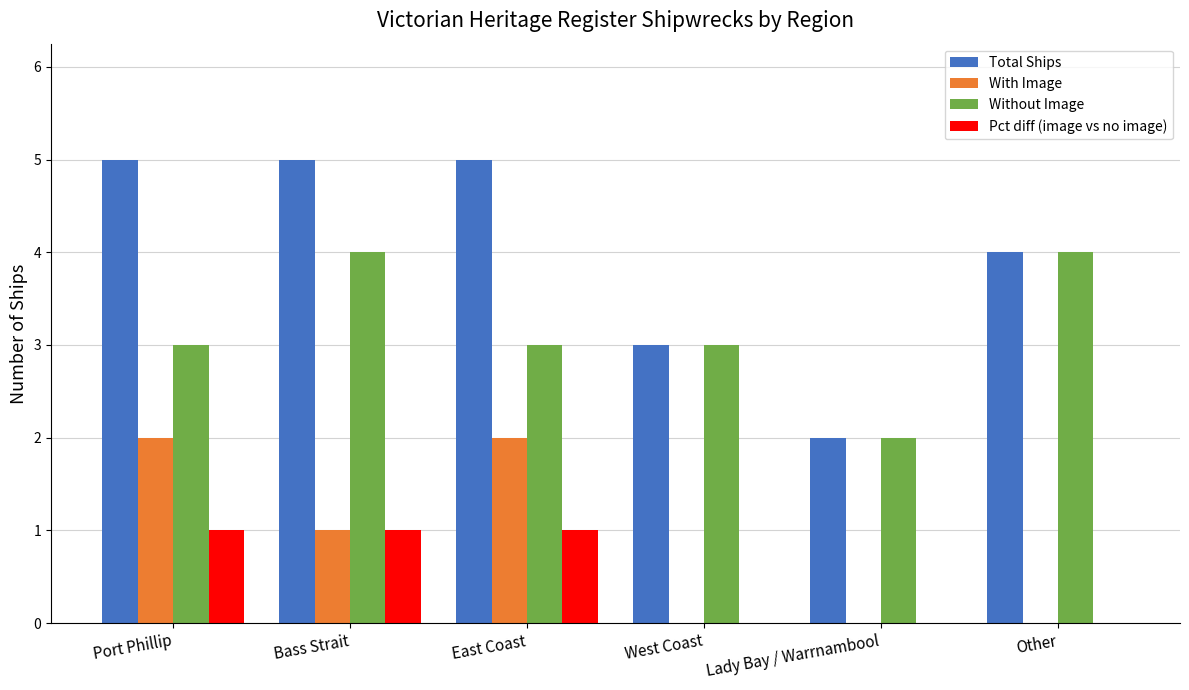

True or false: Total Ships has a value of 3 at Lady Bay / Warrnambool.

False